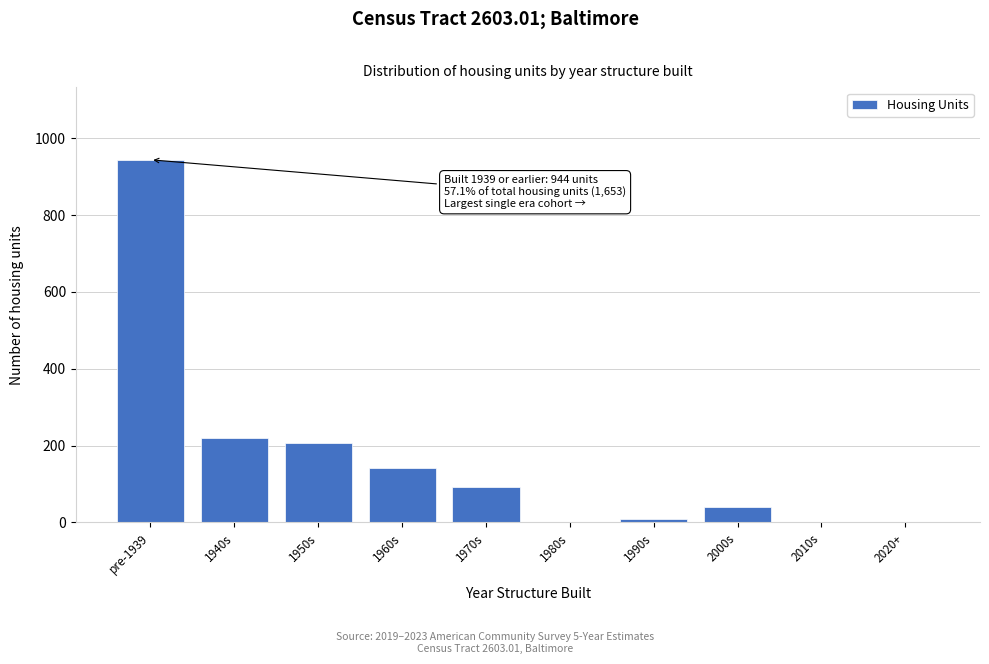

Reading left to right, list all the values displayed in this chart.

pre-1939=944	1940s=220	1950s=206	1960s=142	1970s=92	1980s=0	1990s=9	2000s=40	2010s=0	2020+=0